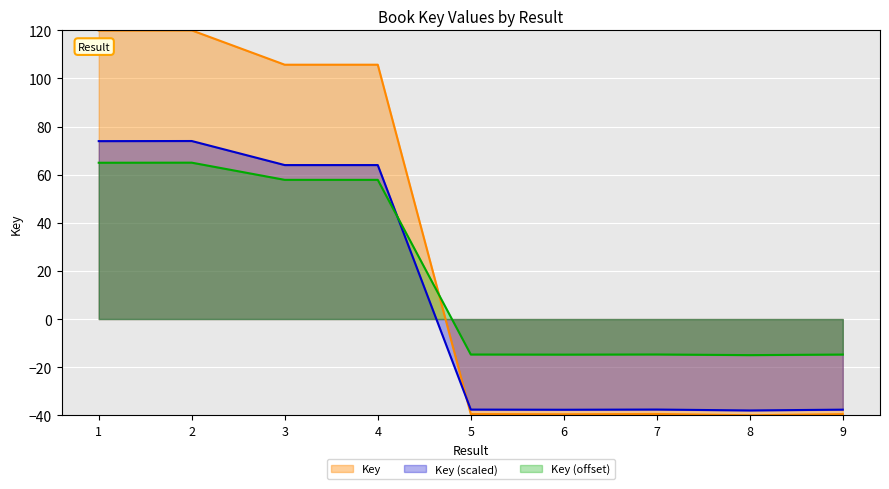

Is it true that the value at 6 is -39.6?

True